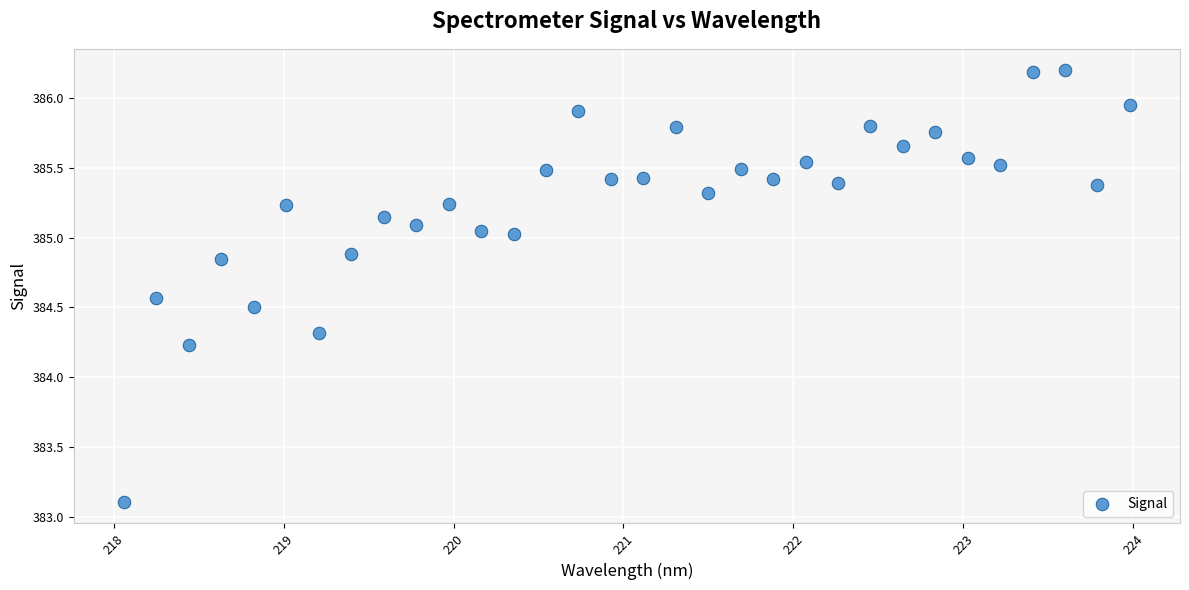

What Y value in the scatter plot is closest to 384?

384.2